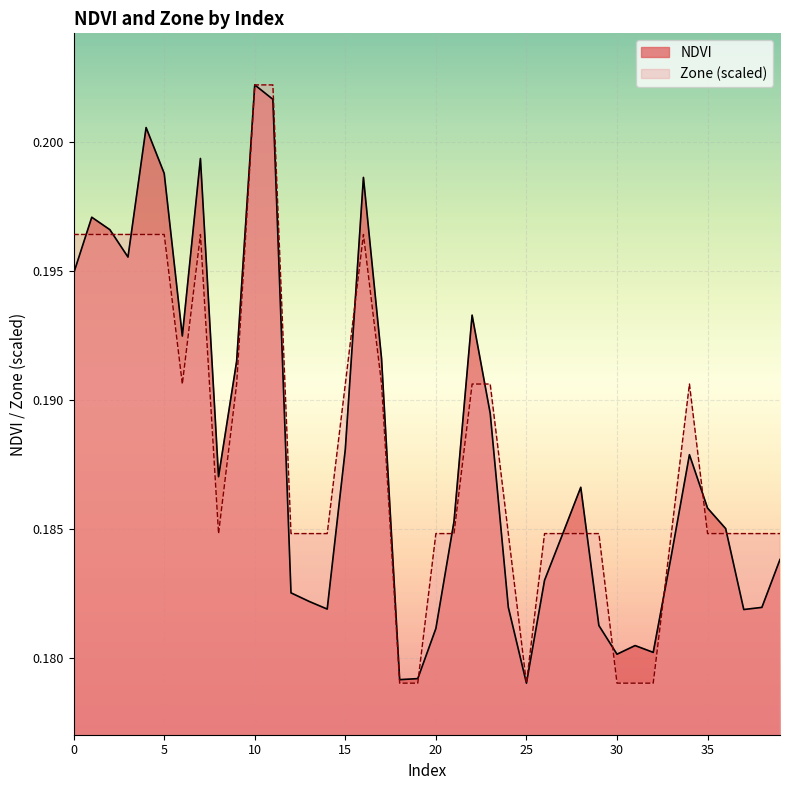

Between which two adjacent categories do NDVI and Zone first intersect?

0 and 1